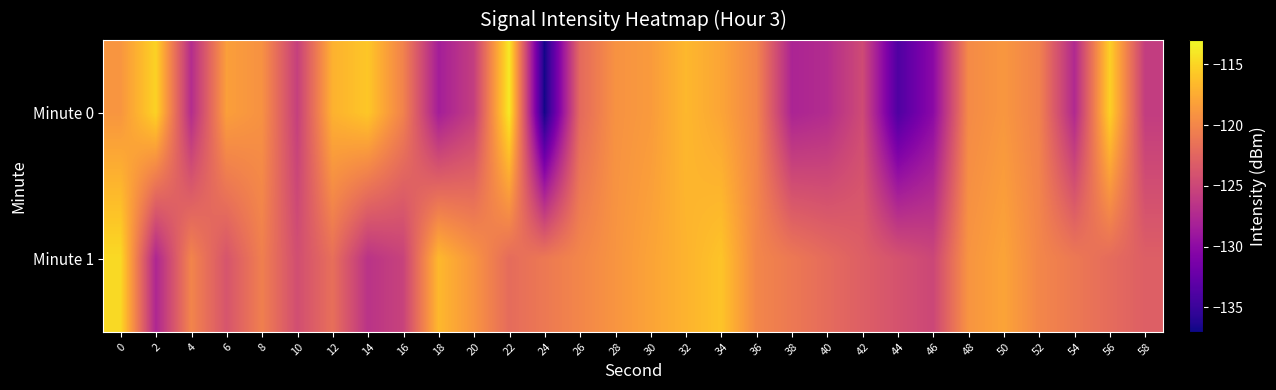

Reading left to right, list all the values displayed in this chart.

Minute 0: 0=-118.9	2=-115.1	4=-127.2	6=-118.3	8=-119.2	10=-125.6	12=-117.1	14=-115.8	16=-120.3	18=-128.4	20=-125.7	22=-113.9	24=-136.8	26=-122.2	28=-119.2	30=-118.6	32=-116.7	34=-117.9	36=-120.1	38=-127.8	40=-127.2	42=-124.7	44=-133.8	46=-130.1	48=-119.7	50=-118.8	52=-120.3	54=-127.5	56=-115.3	58=-125.8
Minute 1: 0=-114.7	2=-127.7	4=-120.1	6=-123.8	8=-120.5	10=-124.4	12=-121.7	14=-126.6	16=-125.3	18=-116.7	20=-119.0	22=-122.0	24=-121.0	26=-120.0	28=-119.0	30=-118.0	32=-117.0	34=-116.0	36=-120.0	38=-121.0	40=-122.0	42=-123.0	44=-124.0	46=-125.0	48=-119.0	50=-118.0	52=-120.0	54=-121.0	56=-122.0	58=-123.0